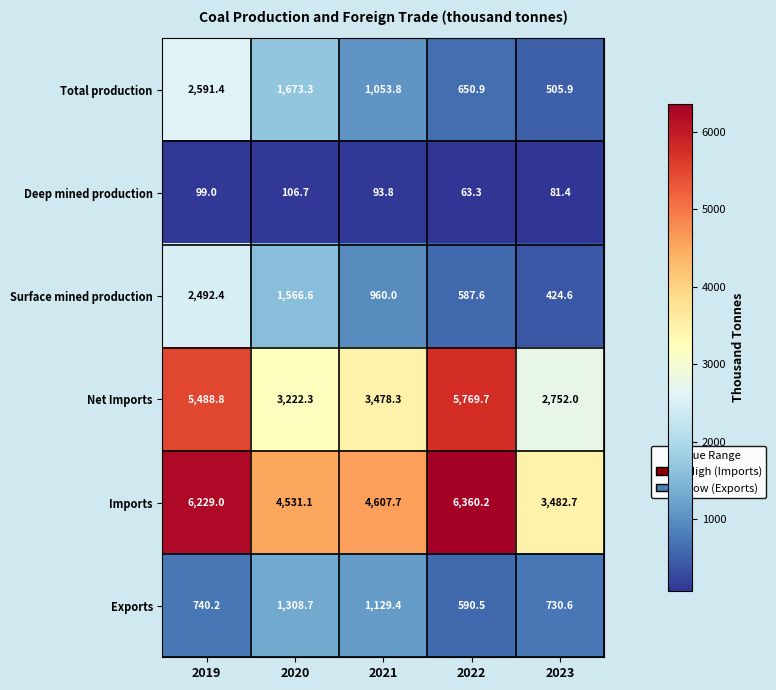

Reading left to right, list all the values displayed in this chart.

Total production: 2591.4	1673.3	1053.8	650.9	505.9
Deep mined production: 99.0	106.7	93.8	63.3	81.4
Surface mined production: 2492.4	1566.6	960.0	587.6	424.6
Net Imports: 5488.8	3222.3	3478.3	5769.7	2752.0
Imports: 6229.0	4531.1	4607.7	6360.2	3482.7
Exports: 740.2	1308.7	1129.4	590.5	730.6